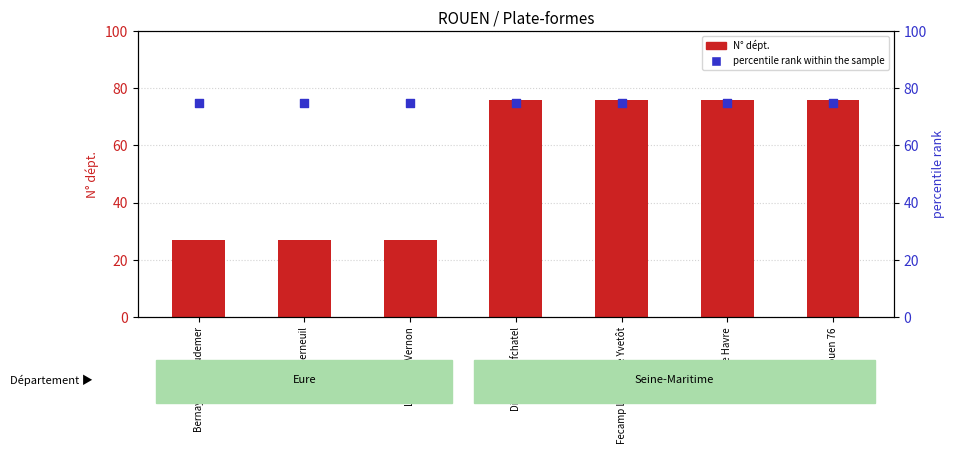

At which category is the sum across all series the highest?

Dieppe Neufchatel